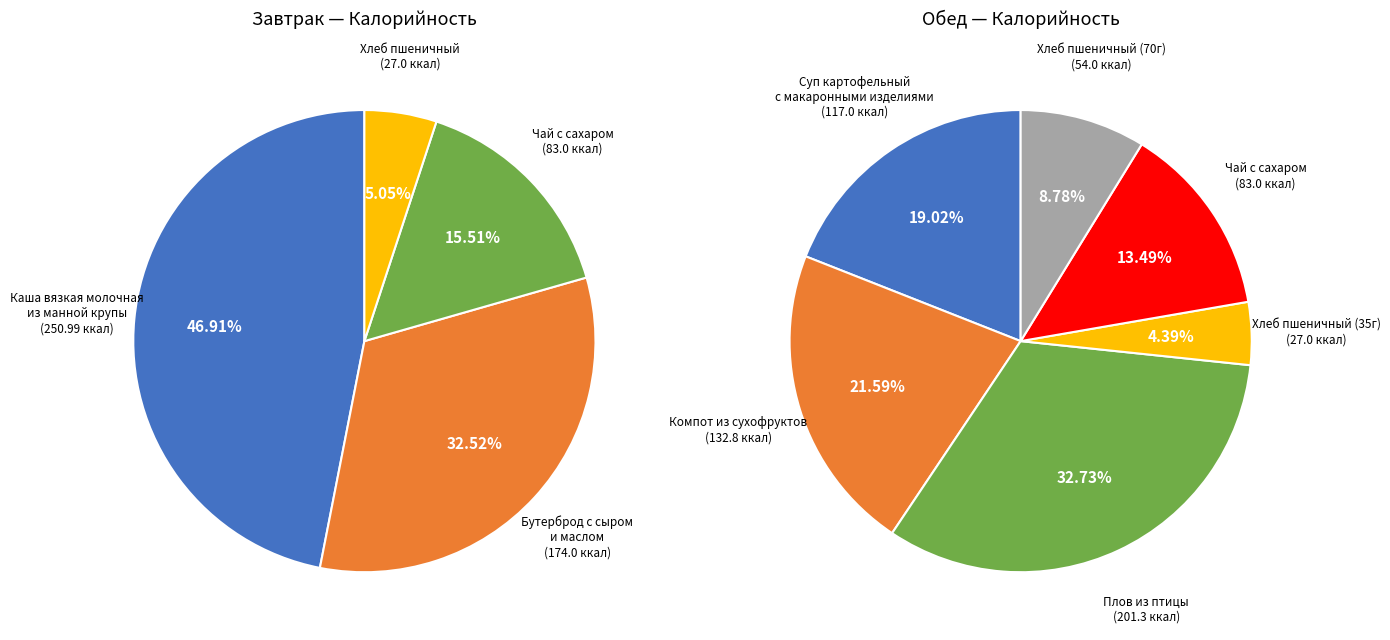

What is the largest slice in the pie chart?

Каша вязкая молочная из манной крупы